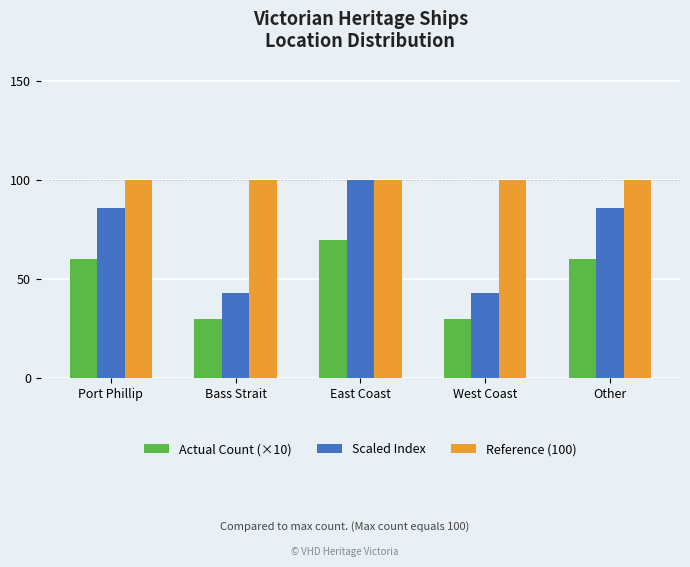

Reading left to right, list all the values displayed in this chart.

Actual Count (×10): 60	30	70	30	60
Scaled Index: 86	43	100	43	86
Reference (100): 100	100	100	100	100